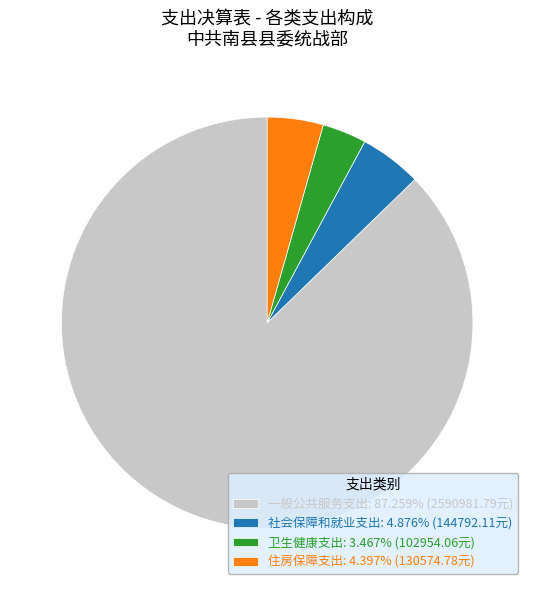

Which slice represents more than half of the pie?

一般公共服务支出